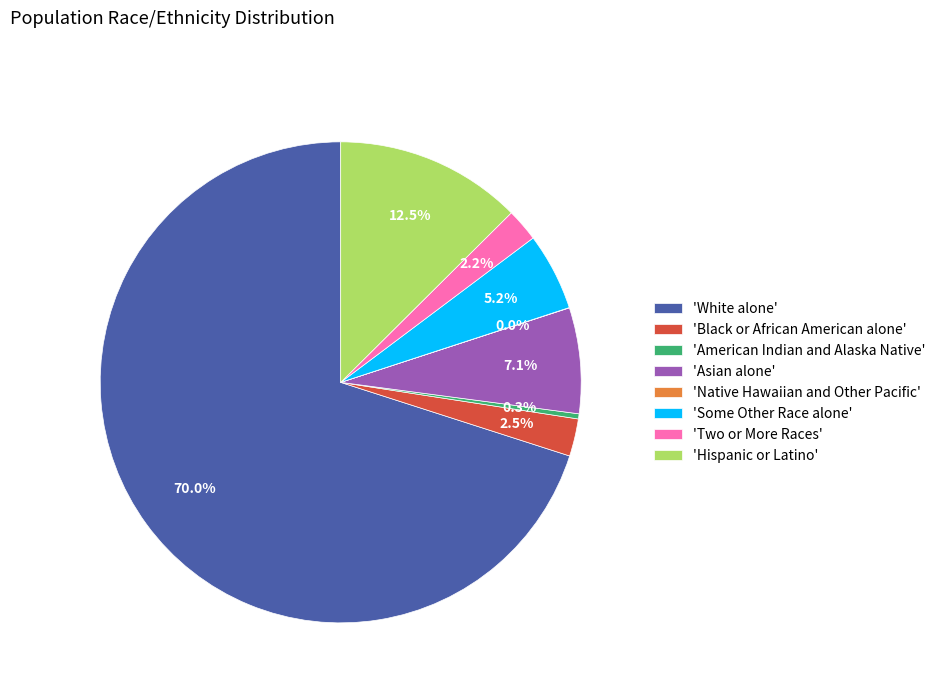

Which has a higher value, 'White alone' or 'Some Other Race alone'?

'White alone'